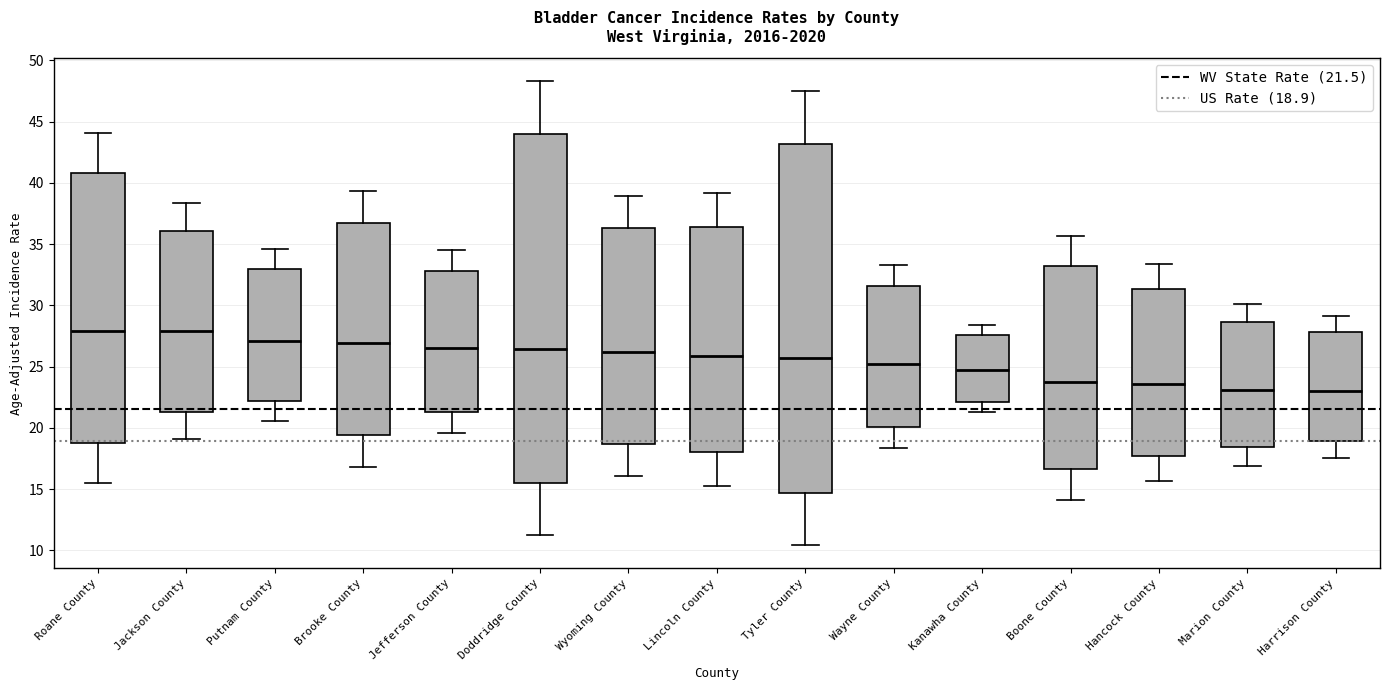

Reading left to right, transcribe this box plot: for each box, give where its median line is, the range the box spans, and where its two whiskers end, as read against the y-axis. The values are not printed on the chart, so give them approximately, as read against the axis.

Roane County: median 28.0, box 19.0 to 41.0, whiskers 15.5 to 44.0
Jackson County: median 28.0, box 21.5 to 36.0, whiskers 19.0 to 38.5
Putnam County: median 27.0, box 22.0 to 33.0, whiskers 20.5 to 34.5
Brooke County: median 27.0, box 19.5 to 36.5, whiskers 17.0 to 39.5
Jefferson County: median 26.5, box 21.5 to 33.0, whiskers 19.5 to 34.5
Doddridge County: median 26.5, box 15.5 to 44.0, whiskers 11.0 to 48.5
Wyoming County: median 26.0, box 18.5 to 36.5, whiskers 16.0 to 39.0
Lincoln County: median 26.0, box 18.0 to 36.5, whiskers 15.0 to 39.0
Tyler County: median 25.5, box 14.5 to 43.0, whiskers 10.5 to 47.5
Wayne County: median 25.0, box 20.0 to 31.5, whiskers 18.5 to 33.5
Kanawha County: median 24.5, box 22.0 to 27.5, whiskers 21.5 to 28.5
Boone County: median 23.5, box 16.5 to 33.0, whiskers 14.0 to 35.5
Hancock County: median 23.5, box 17.5 to 31.5, whiskers 15.5 to 33.5
Marion County: median 23.0, box 18.5 to 28.5, whiskers 17.0 to 30.0
Harrison County: median 23.0, box 19.0 to 28.0, whiskers 17.5 to 29.0